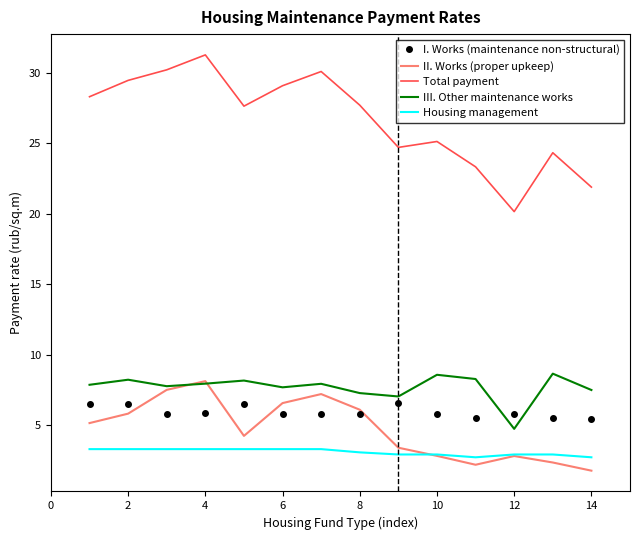

What is the lowest value of the II. Works (proper upkeep) series?

1.8